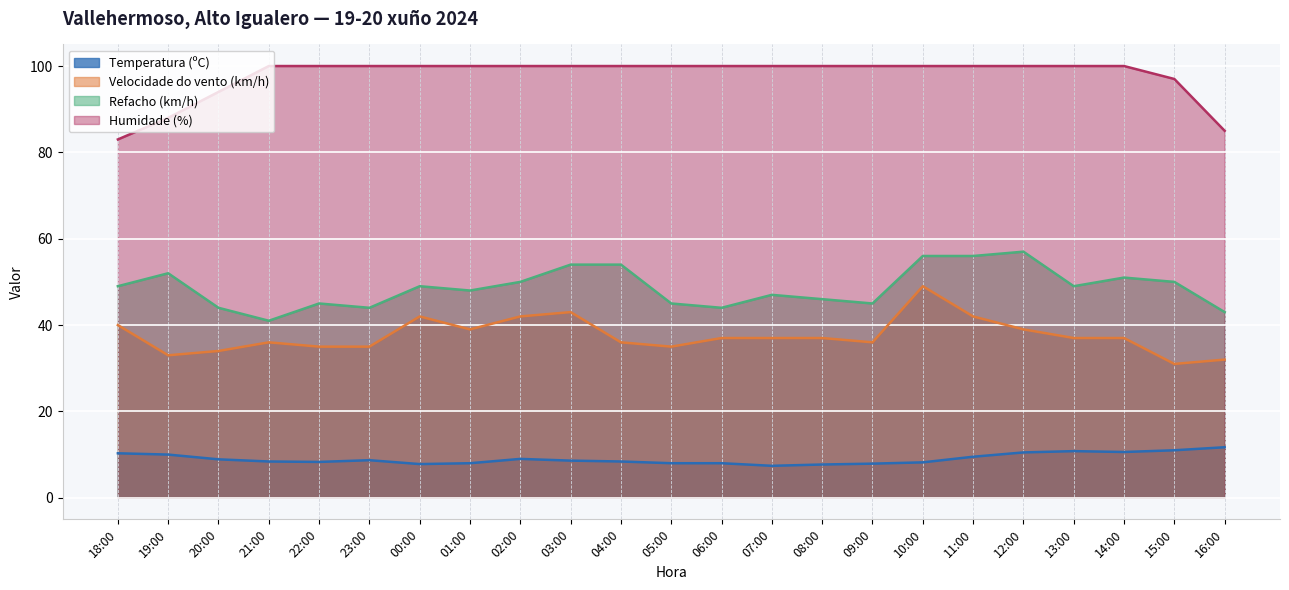

How many interior local peaks does the Velocidade do vento (km/h) series have?

4